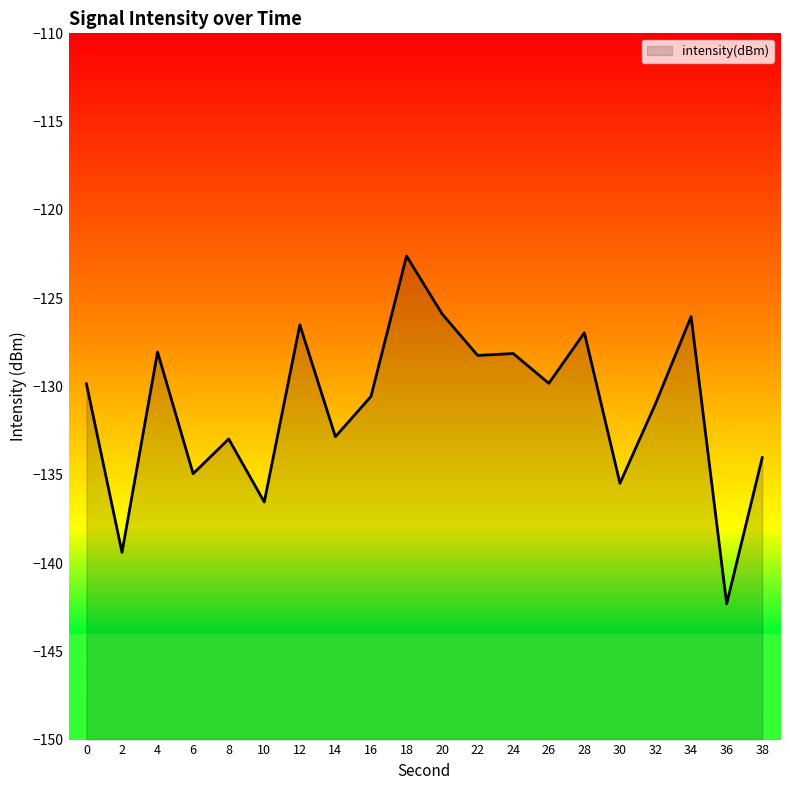

Which has a higher value, 32 or 12?

12